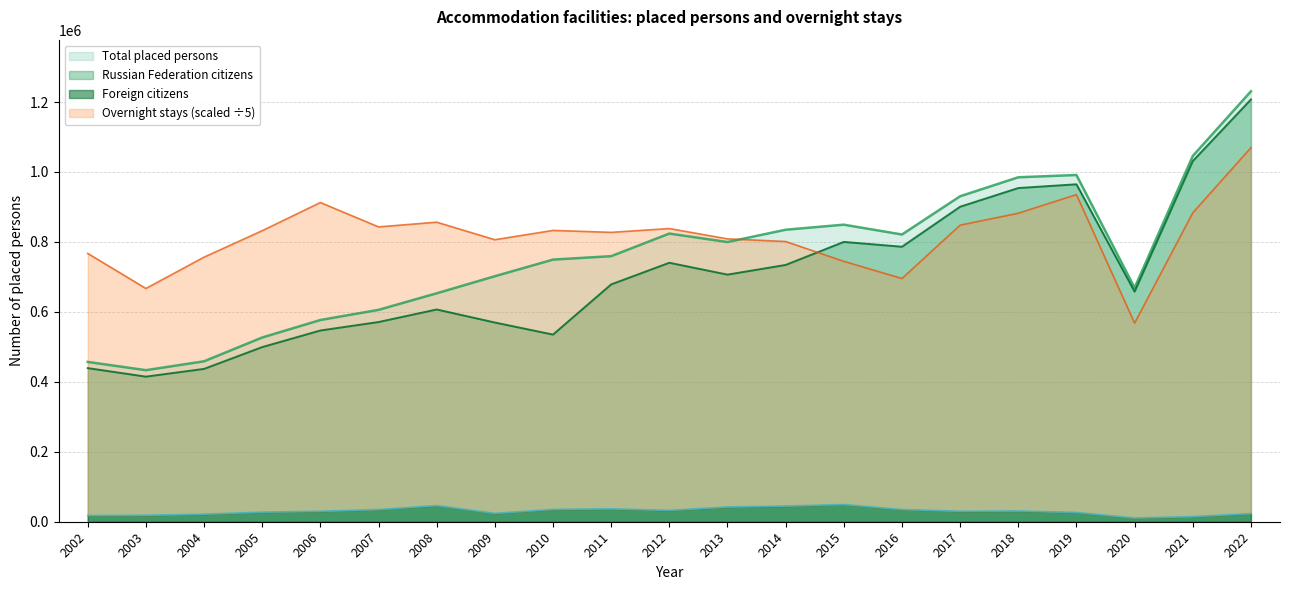

Which has a higher value, 2008 or 2014?

2014